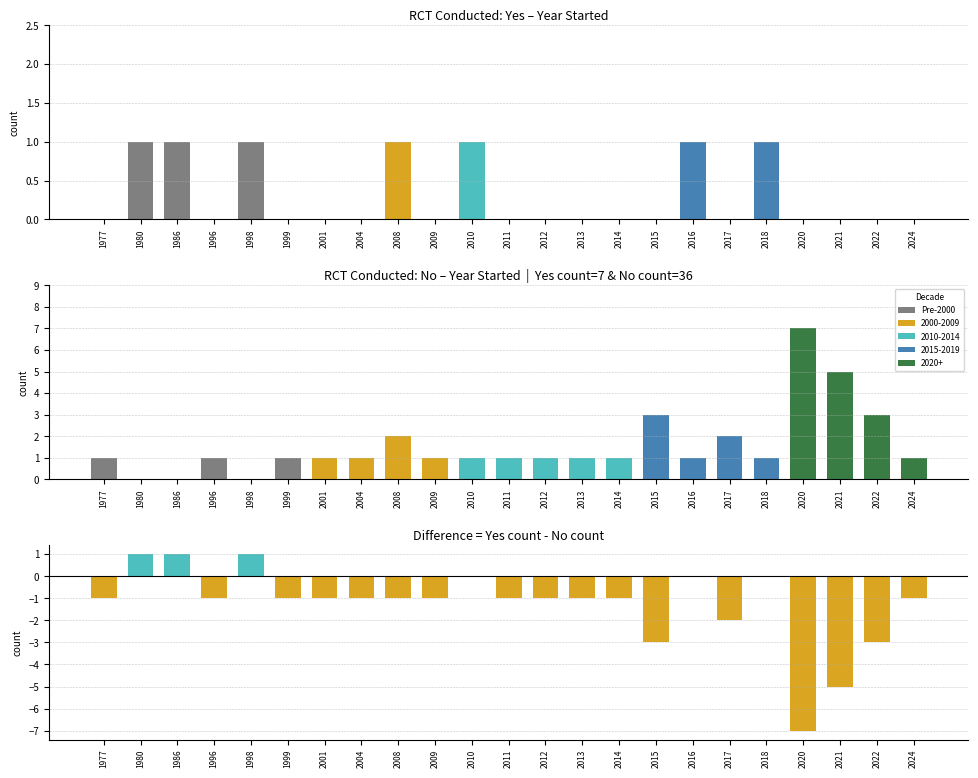

Which series has the widest spread of values?

Difference (Yes - No)